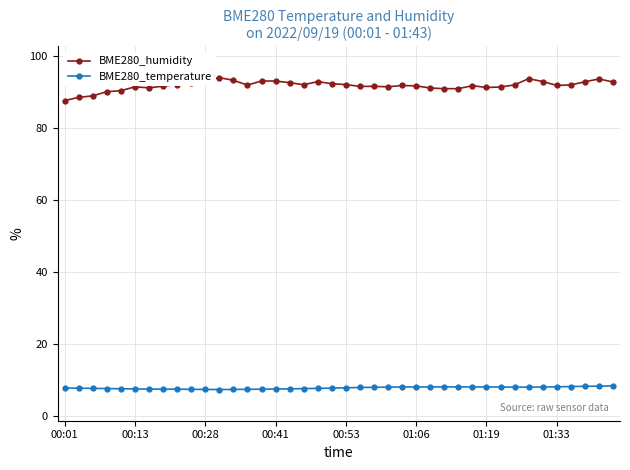

What is the sum of all BME280_humidity values?

3672.6